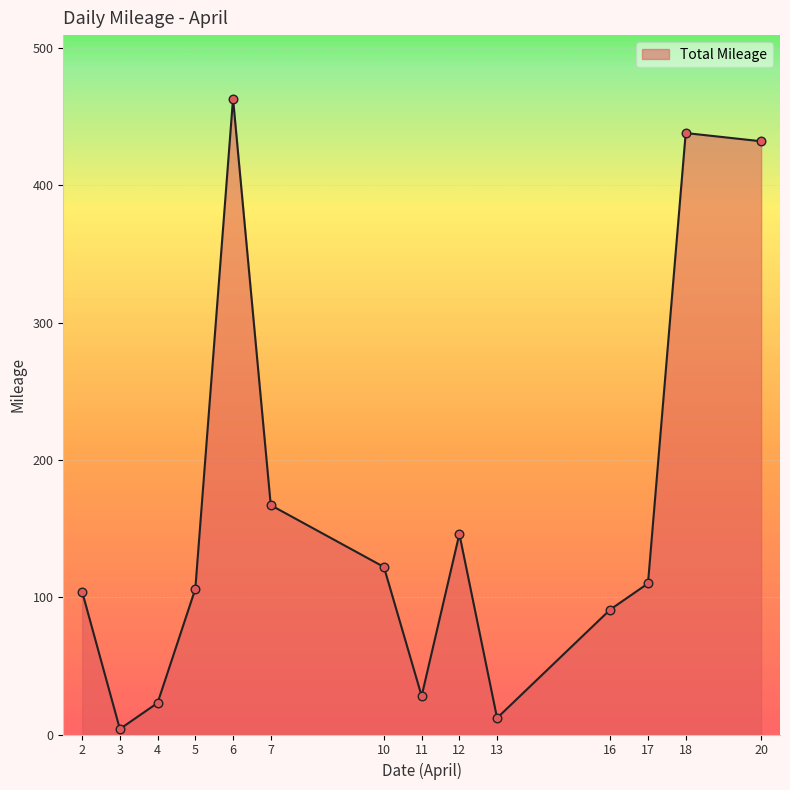

Approximately how many times larger is the value at 7 compared to 12?

1.1